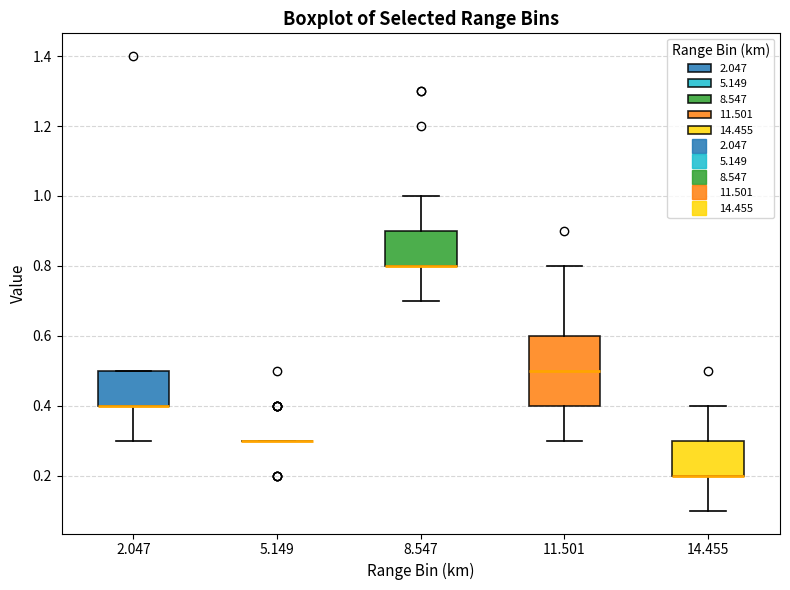

Which box is the tallest, from its lower edge to its upper edge?

11.501